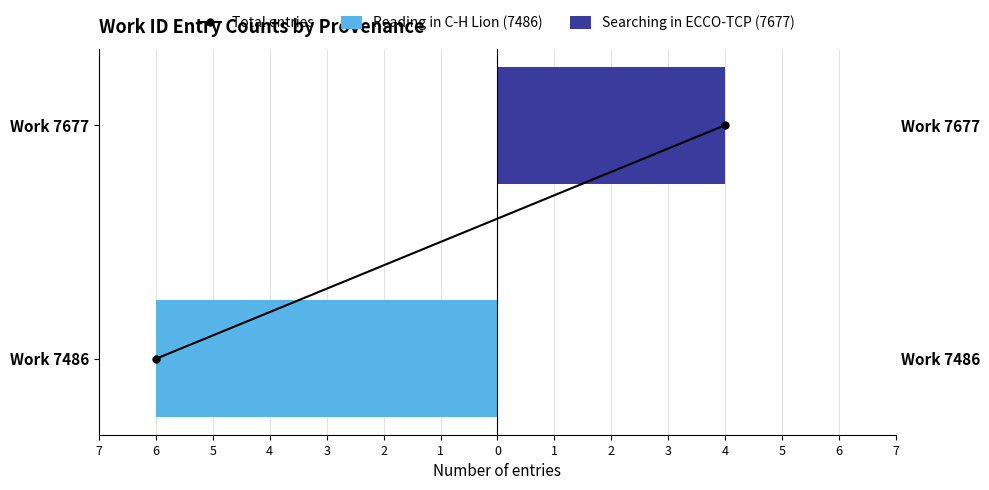

Rank the series at 7 from lowest to highest value.

Reading in C-H Lion (7486), Total entries, Searching in ECCO-TCP (7677)